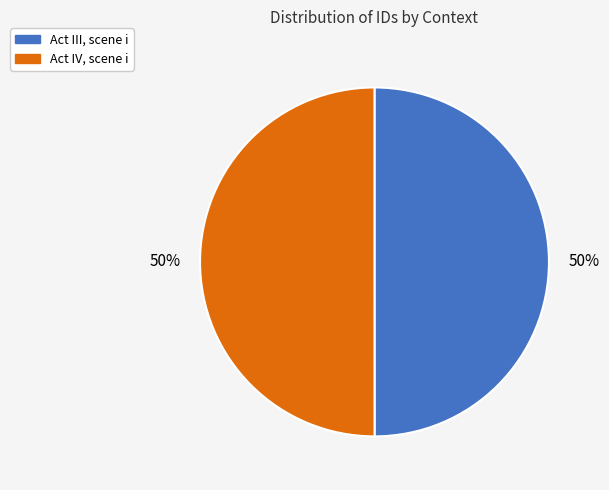

What percentage is the Act IV, scene i slice, to the nearest percent?

50%